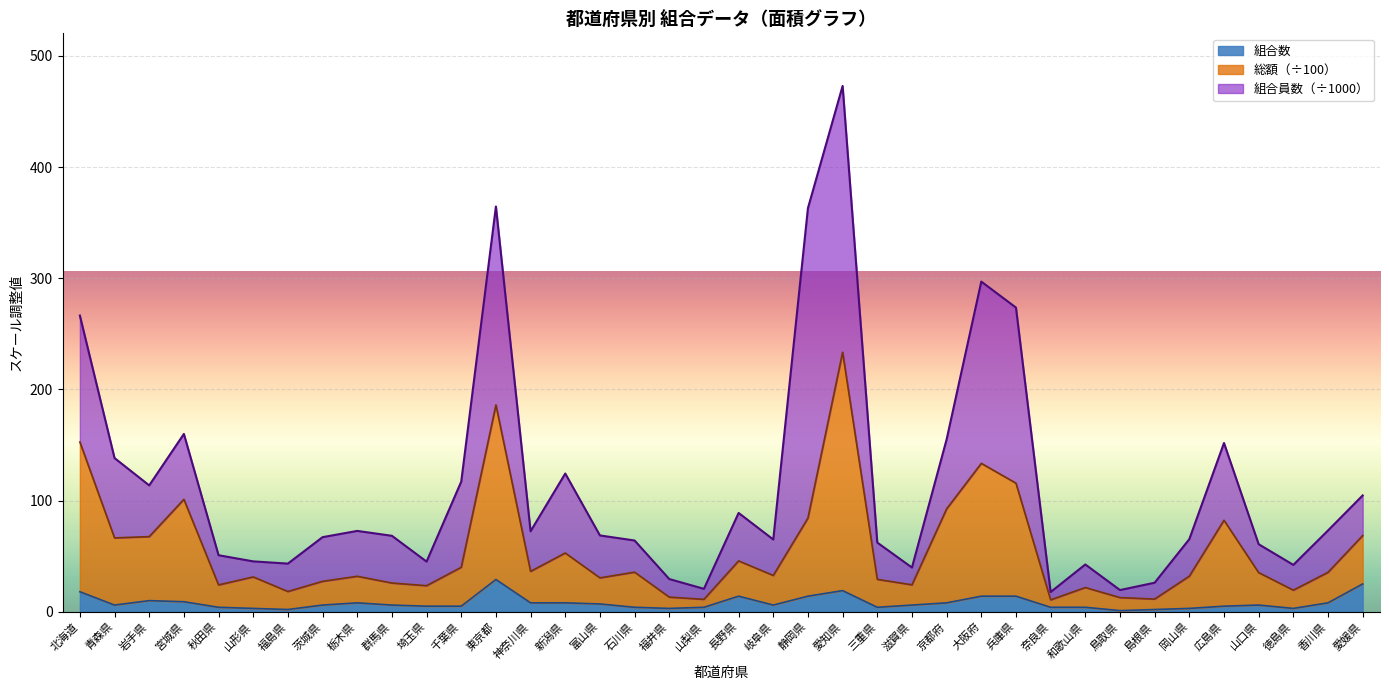

What is the total value across all series at 岡山県?

65.3